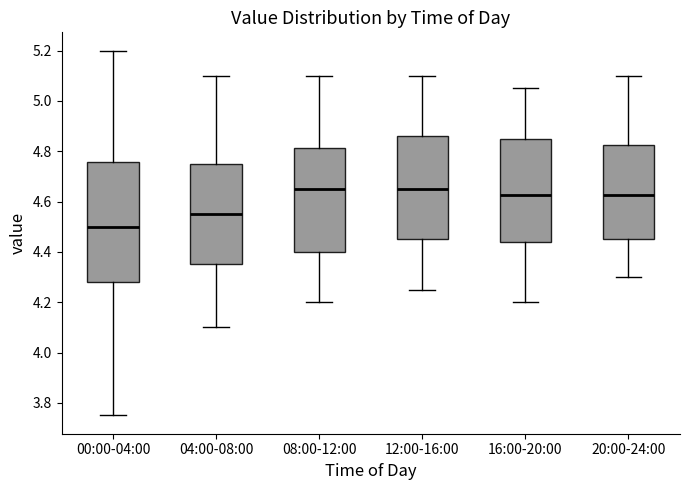

Which box is the tallest, from its lower edge to its upper edge?

00:00-04:00